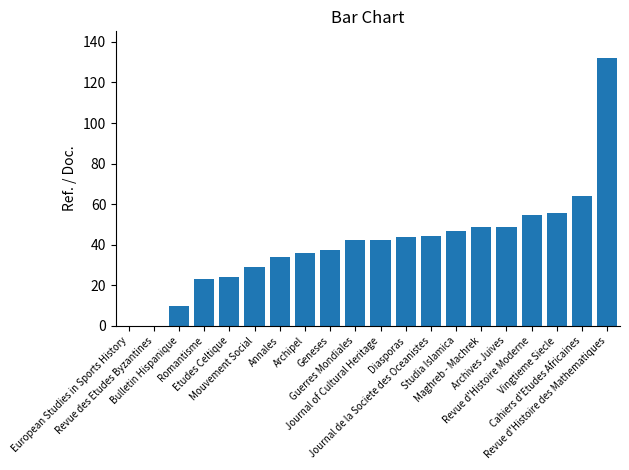

What is the sum of all values?

816.8